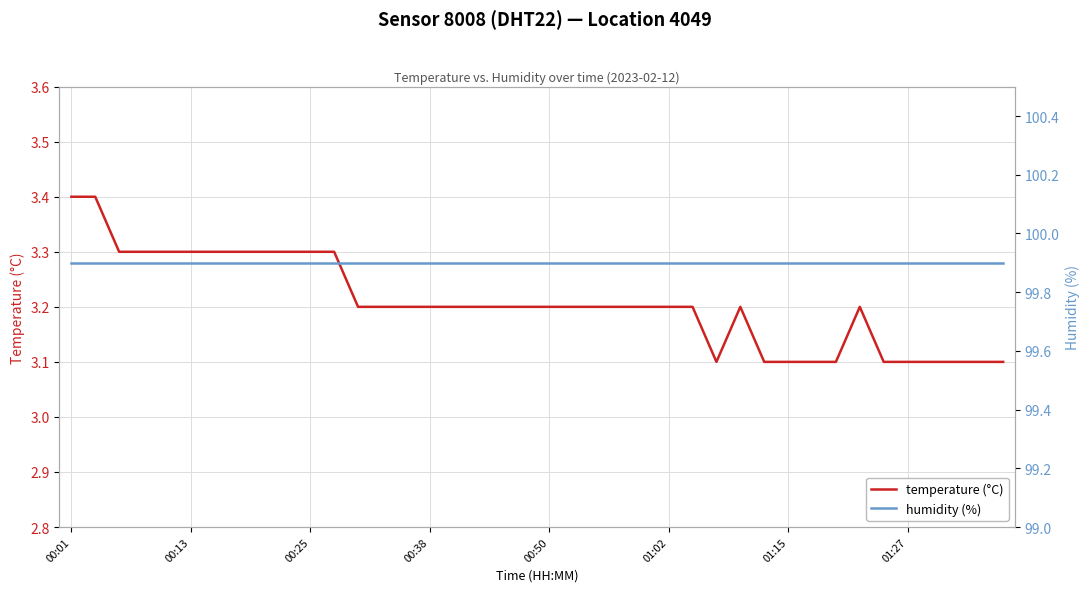

Between 23 and 37, which is larger?

23